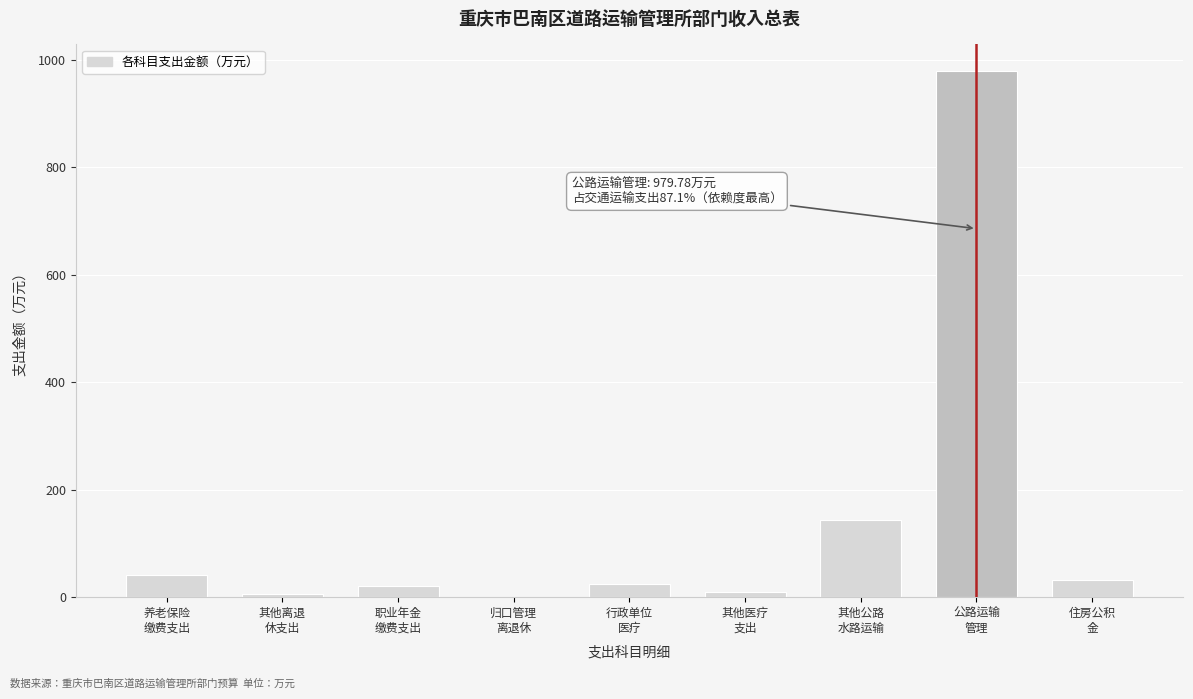

What is the greatest value displayed?

979.8